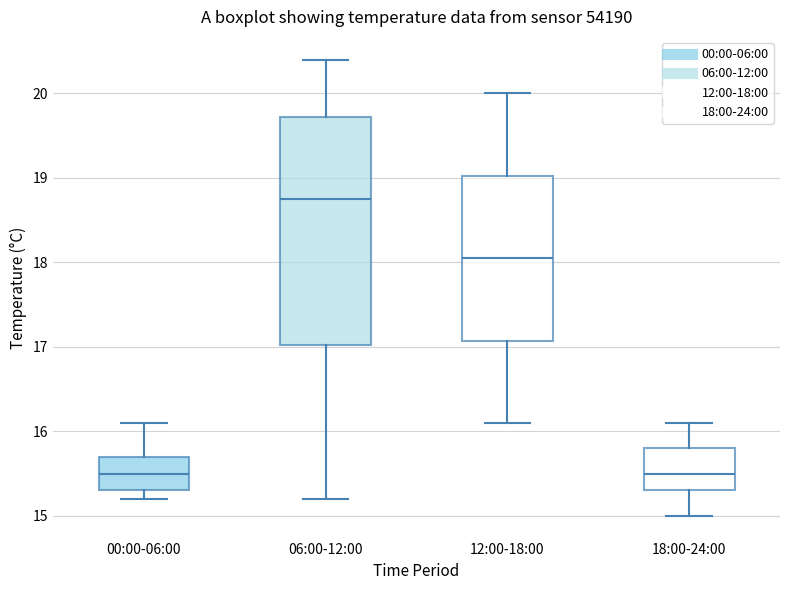

Comparing the boxes themselves (not the whiskers), which one is the tallest?

06:00-12:00